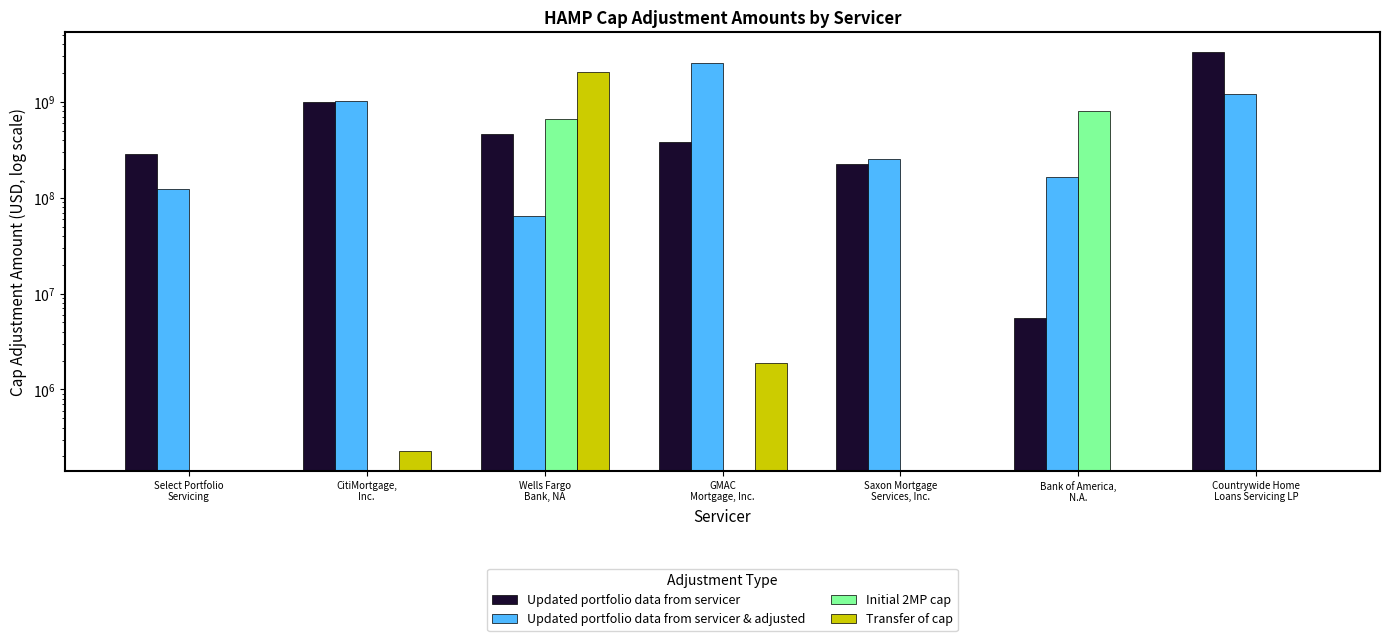

What are all the series names shown in the legend?

Updated portfolio data from servicer, Updated portfolio data from servicer & adjusted, Initial 2MP cap, Transfer of cap